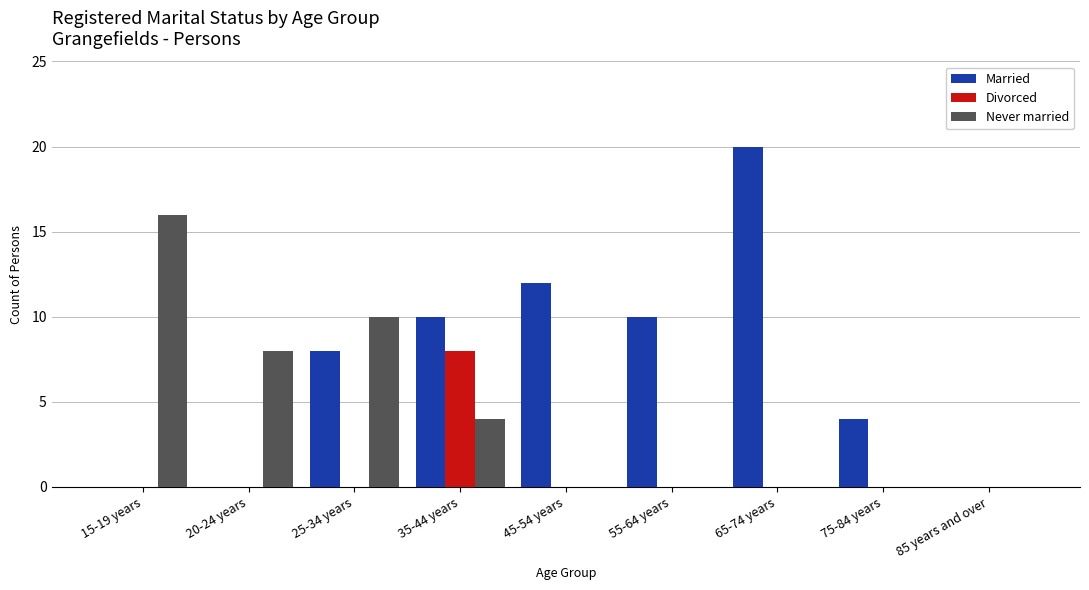

What is the sum of the Married values at 45-54 years and 75-84 years?

16